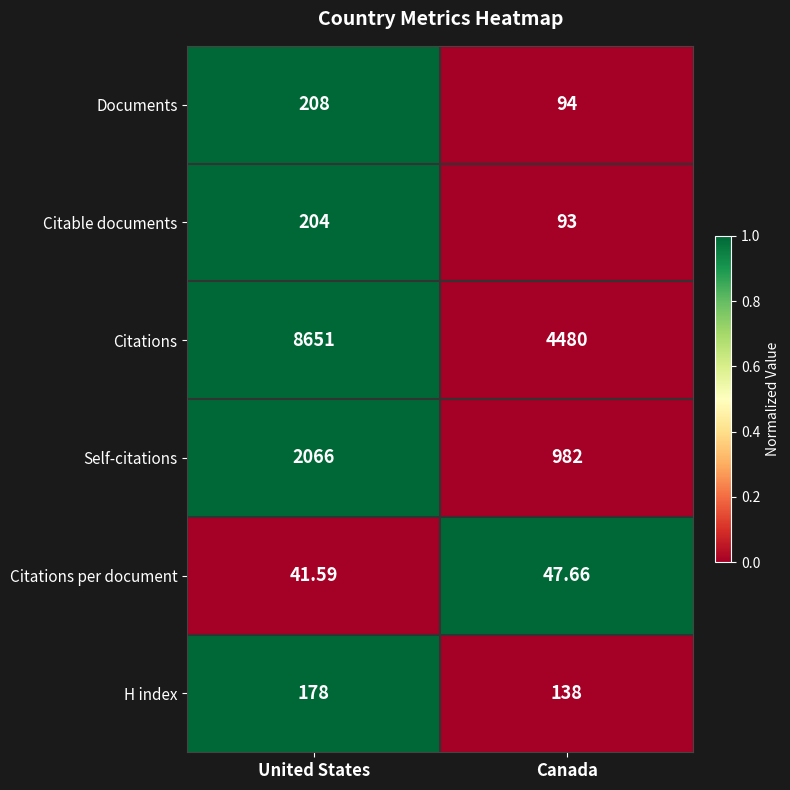

At Canada, list the series in order from smallest to largest.

Citations per document, Citable documents, Documents, H index, Self-citations, Citations